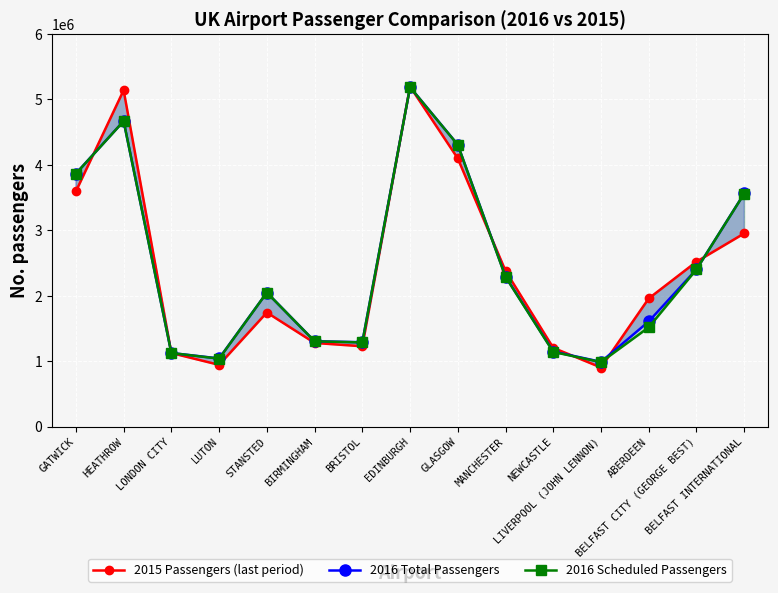

Where is 2016 Total Passengers nearest to the value 3090056?

BELFAST INTERNATIONAL